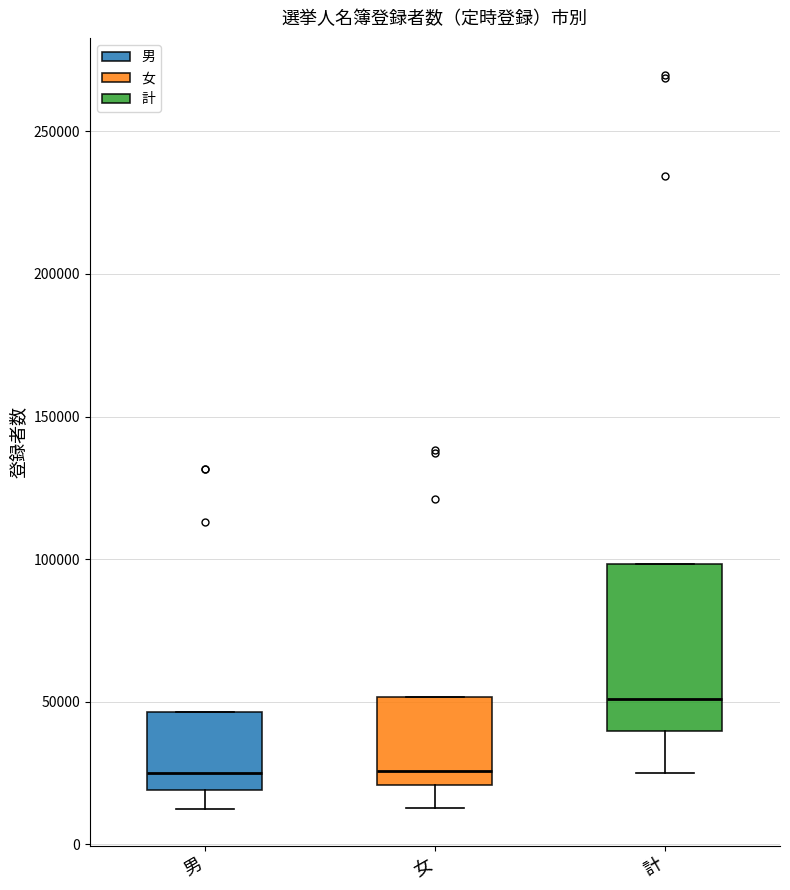

Where does the median line of the box for 女 sit on the y-axis? The values are not printed on the chart, so give them approximately, as read against the axis.

25000